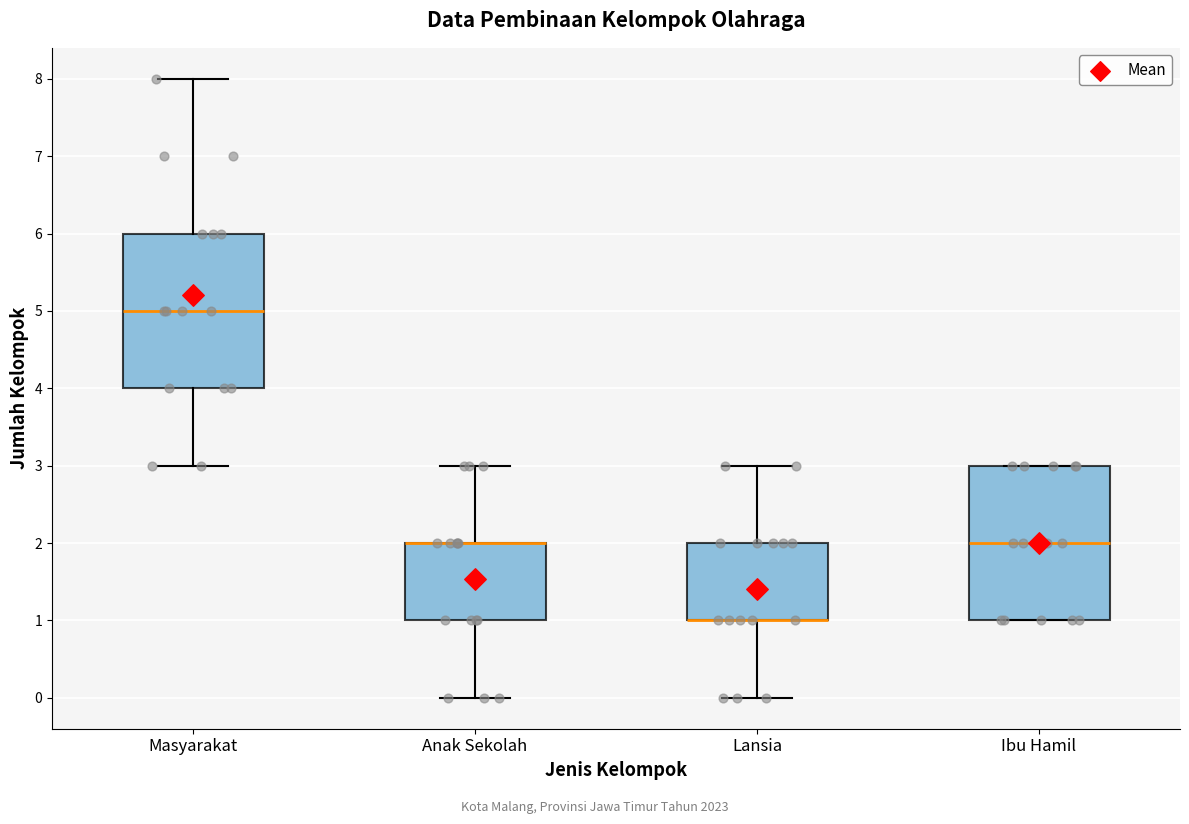

Reading left to right, transcribe this box plot: for each box, give where its median line is, the range the box spans, and where its two whiskers end, as read against the y-axis. The values are not printed on the chart, so give them approximately, as read against the axis.

Masyarakat: median 5, box 4 to 6, whiskers 3 to 8
Anak Sekolah: median 2 (drawn on the box's upper edge), box 1 to 2, whiskers 0 to 3
Lansia: median 1 (drawn on the box's lower edge), box 1 to 2, whiskers 0 to 3
Ibu Hamil: median 2, box 1 to 3, whiskers 1 to 3